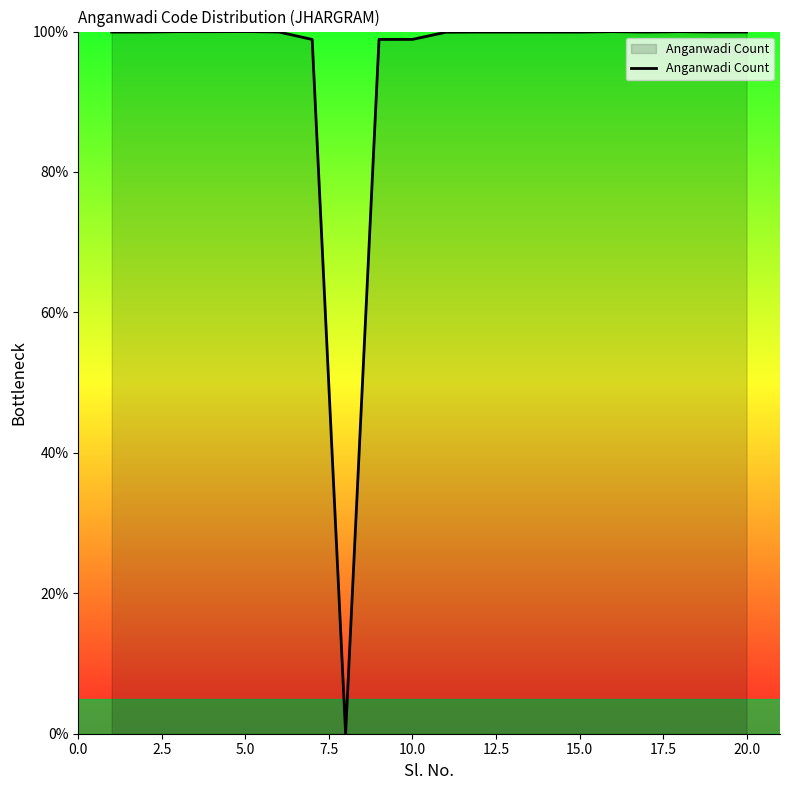

What is the maximum value shown in the chart?

100.0